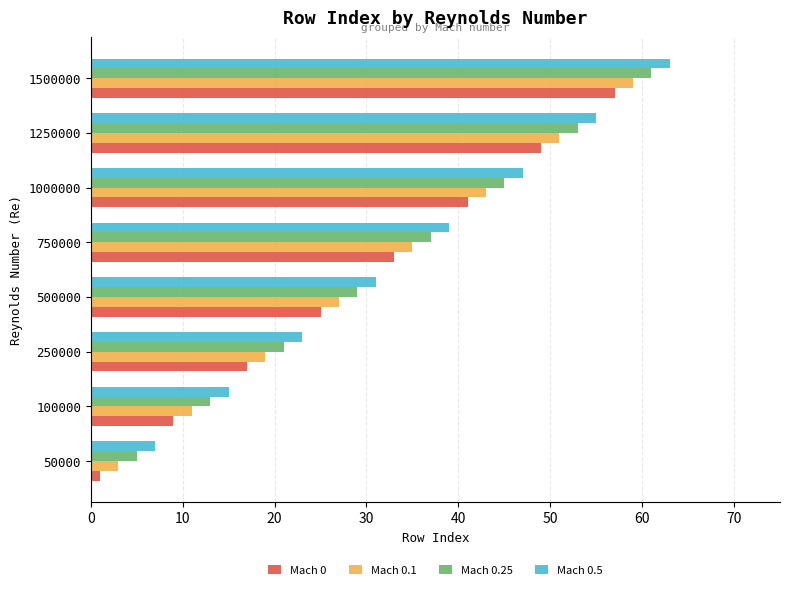

Rank the categories by Mach 0.25 value from lowest to highest.

50000, 100000, 250000, 500000, 750000, 1000000, 1250000, 1500000